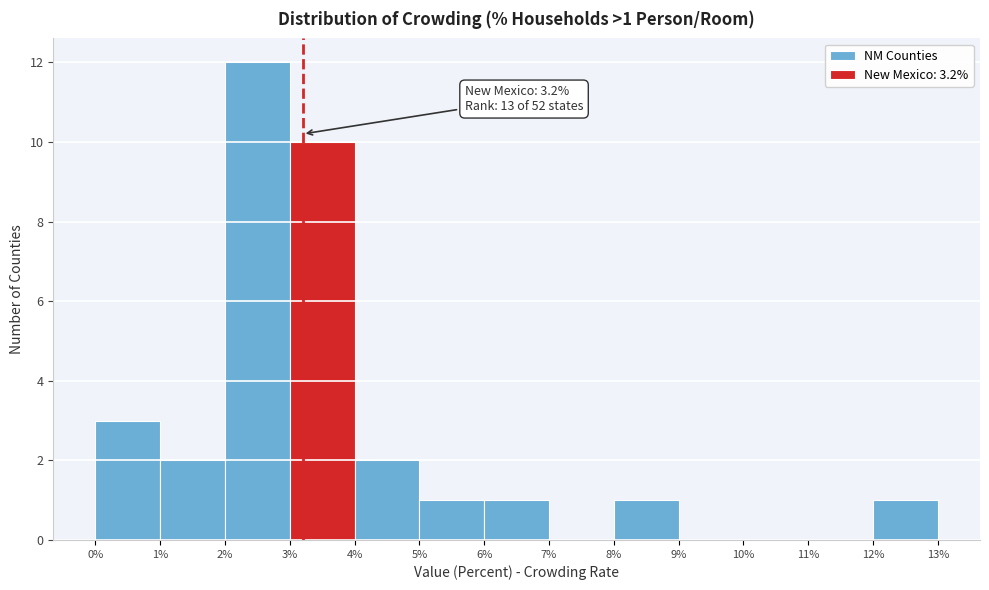

Which range on the x-axis has the tallest bar?

2% to 3%